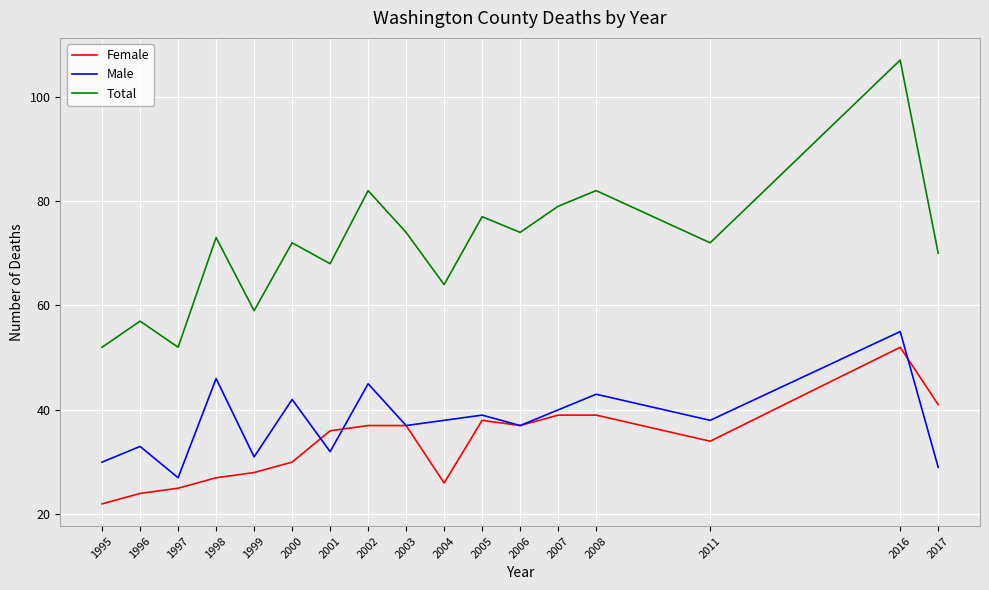

What is the spread (max minus min) of values at 2017?

41